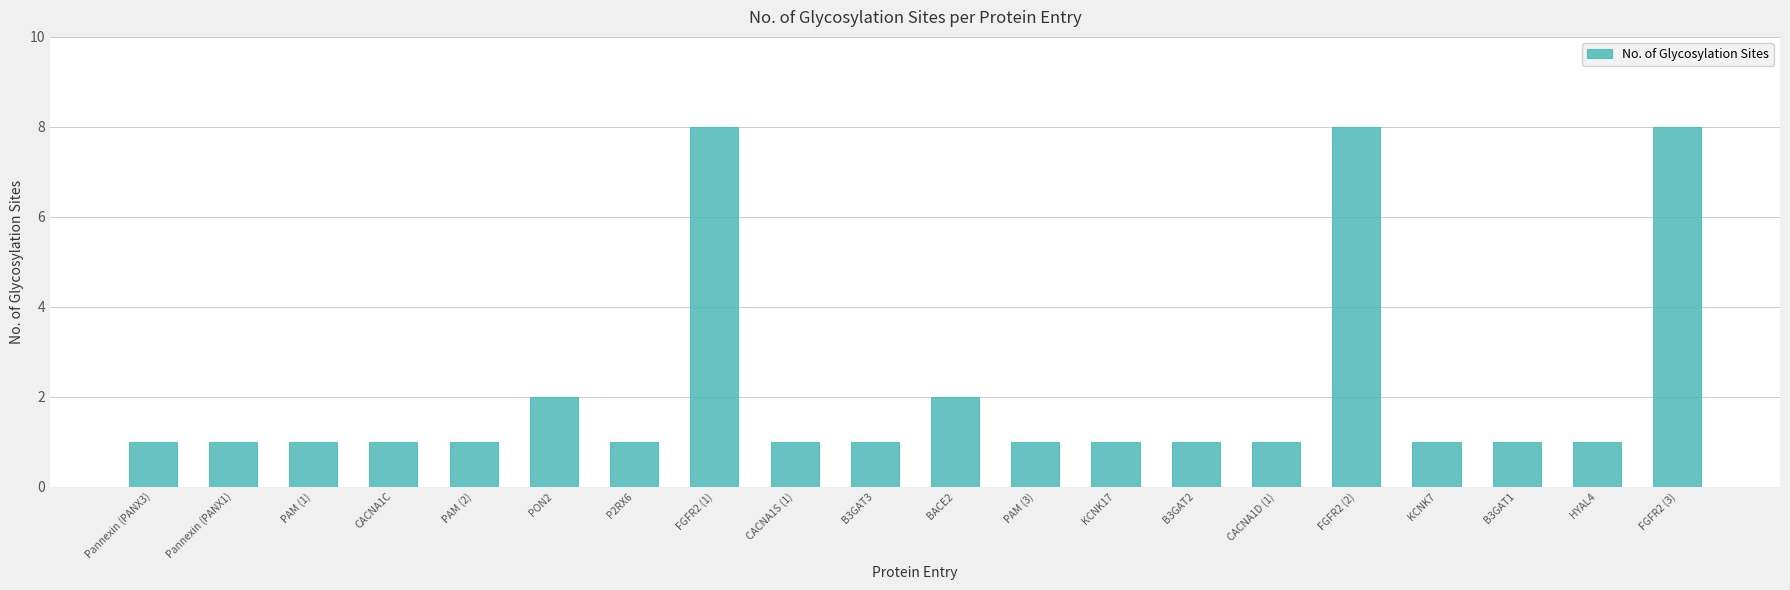

Does the chart contain any negative values?

No